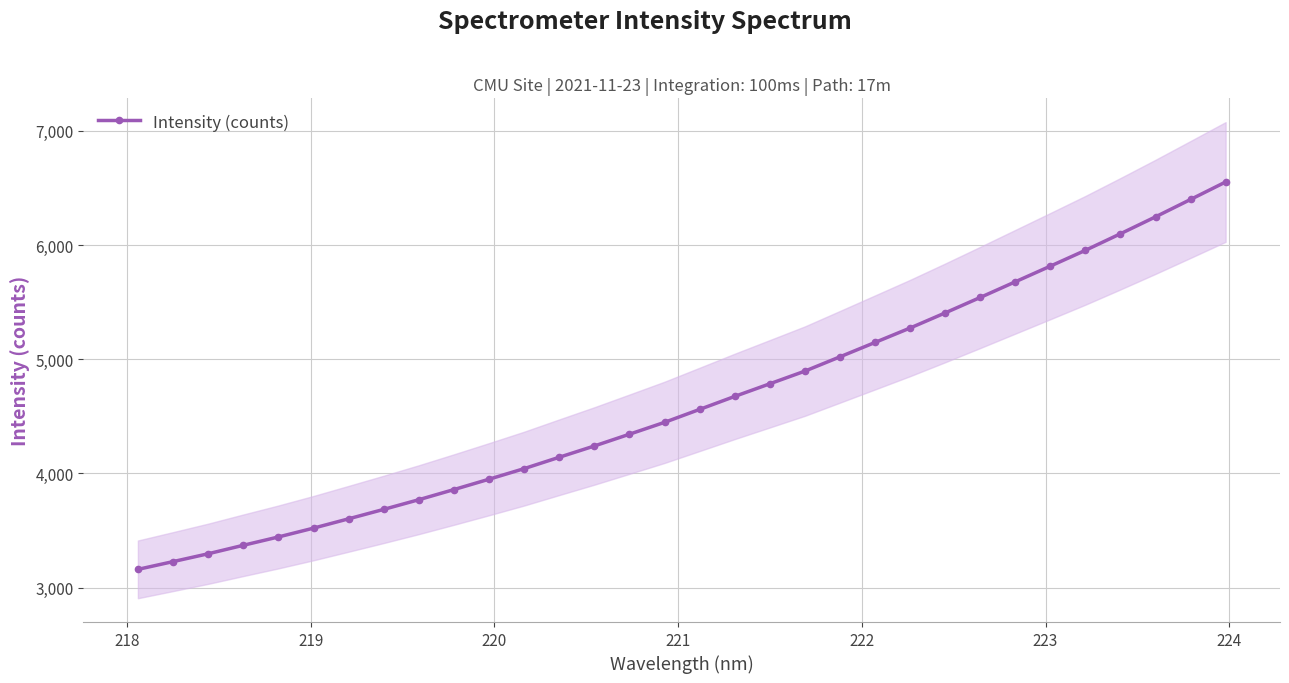

What is the value of the Intensity (counts) point at the 9th from the left?

3769.8